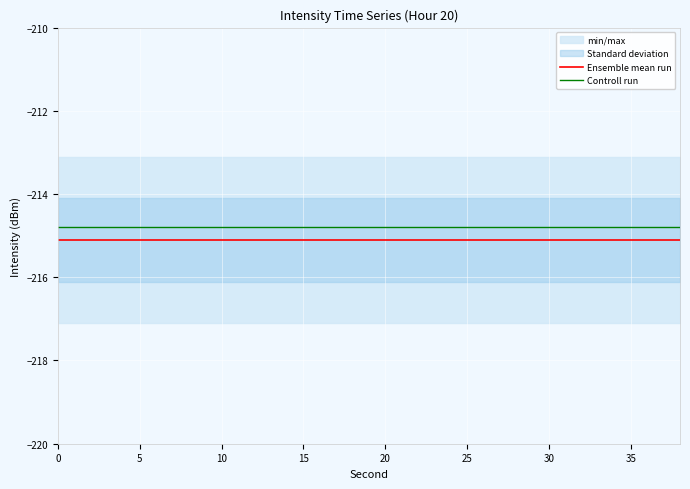

Reading right to left, transcribe all the data shown in this chart.

Ensemble mean run: -215.1	-215.1	-215.1	-215.1	-215.1	-215.1	-215.1	-215.1	-215.1	-215.1	-215.1	-215.1	-215.1	-215.1	-215.1	-215.1	-215.1	-215.1	-215.1	-215.1
Controll run: -214.8	-214.8	-214.8	-214.8	-214.8	-214.8	-214.8	-214.8	-214.8	-214.8	-214.8	-214.8	-214.8	-214.8	-214.8	-214.8	-214.8	-214.8	-214.8	-214.8